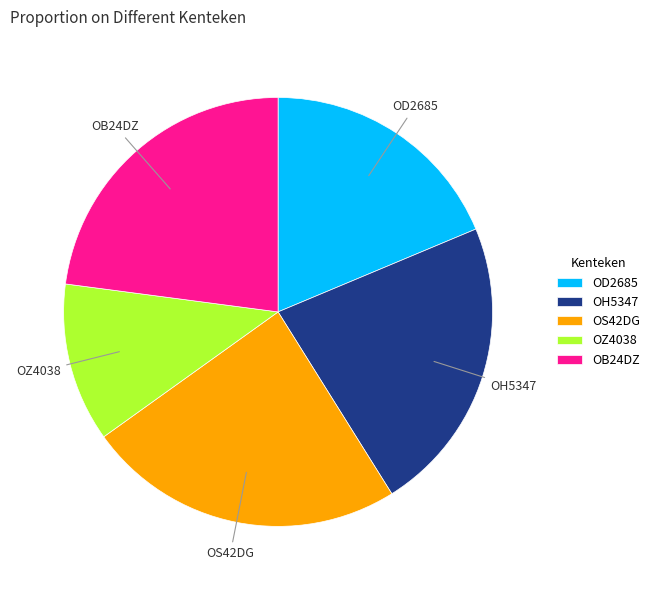

How many slices are in this pie chart?

5